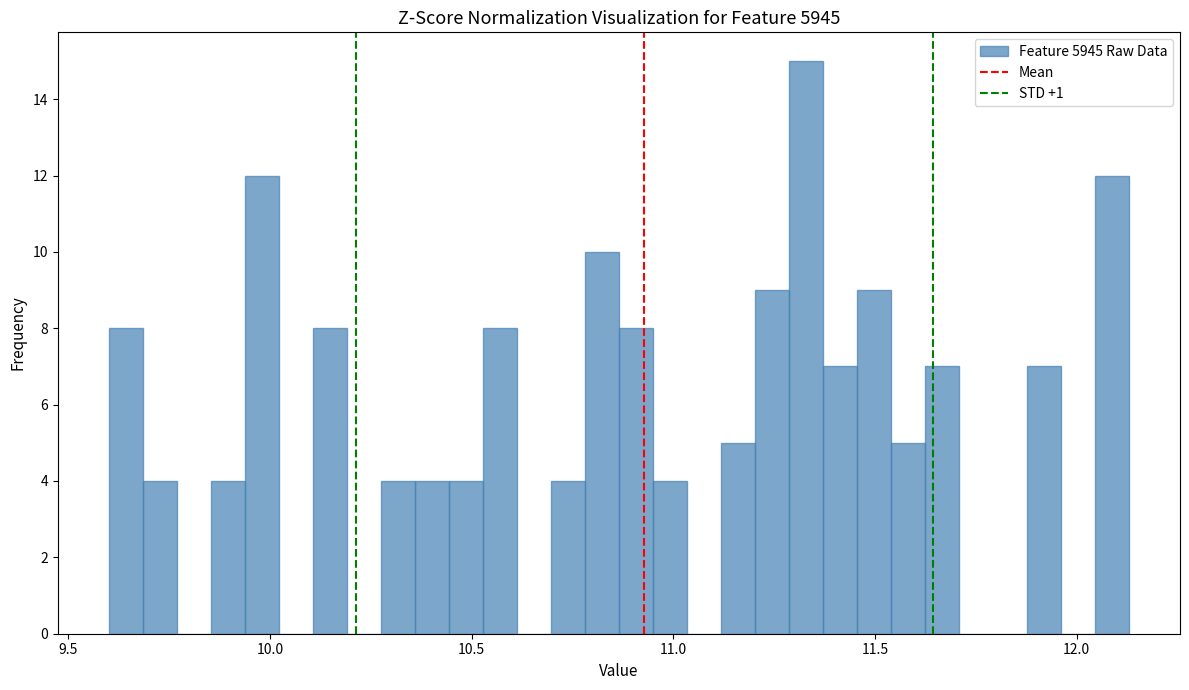

Read against the x-axis, roughly where is the centre of the tallest bar?

11.35